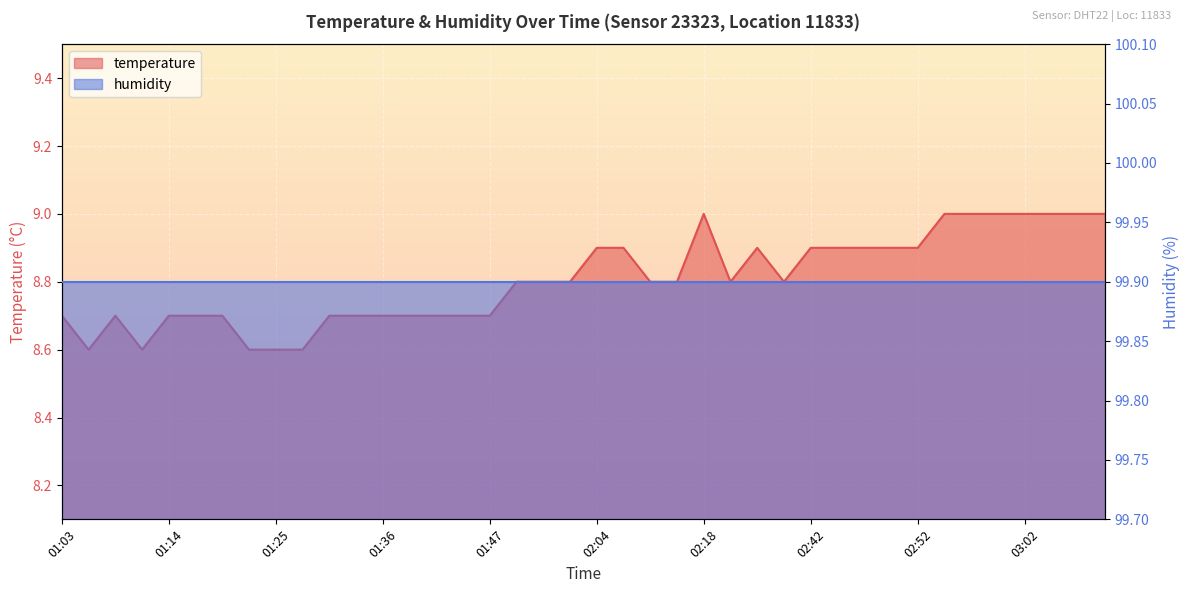

List the labels in order of value, smallest first.

01:05, 01:11, 01:22, 01:25, 01:27, 01:03, 01:08, 01:14, 01:16, 01:19, 01:30, 01:33, 01:36, 01:38, 01:41, 01:44, 01:47, 01:53, 01:55, 01:58, 02:10, 02:13, 02:24, 02:39, 02:04, 02:07, 02:30, 02:42, 02:44, 02:47, 02:49, 02:52, 02:18, 02:55, 02:57, 03:00, 03:02, 03:08, 03:11, 03:14